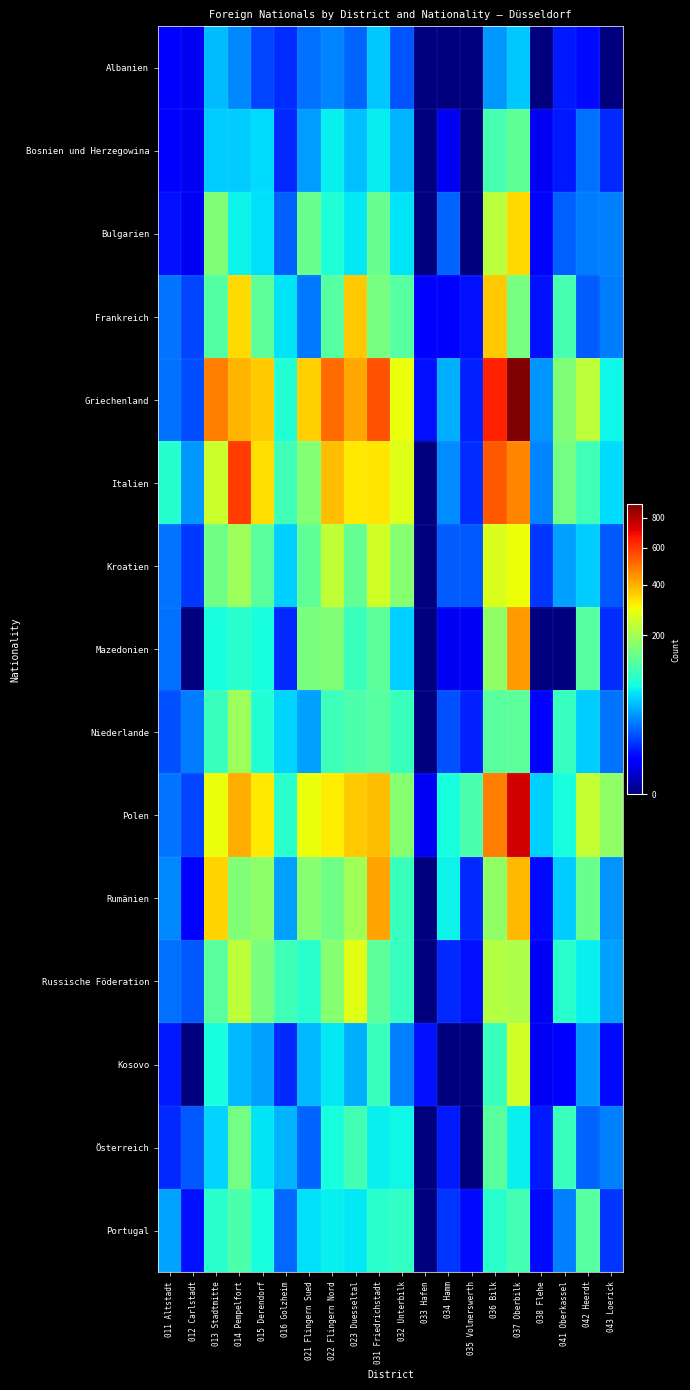

What is the total value across all series at 014 Pempelfort?

3076